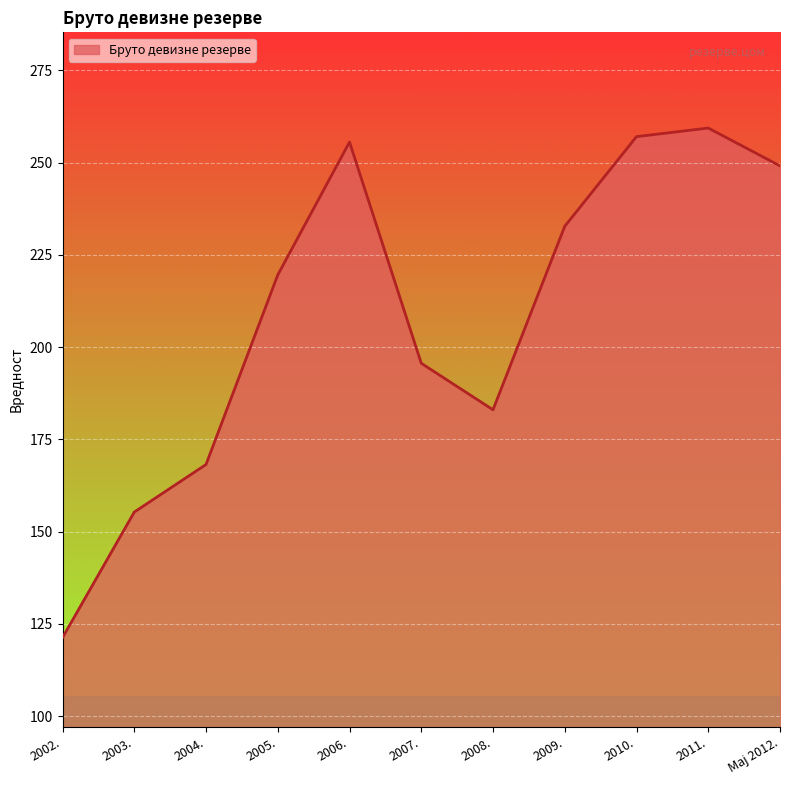

How many lines are shown in the chart?

1